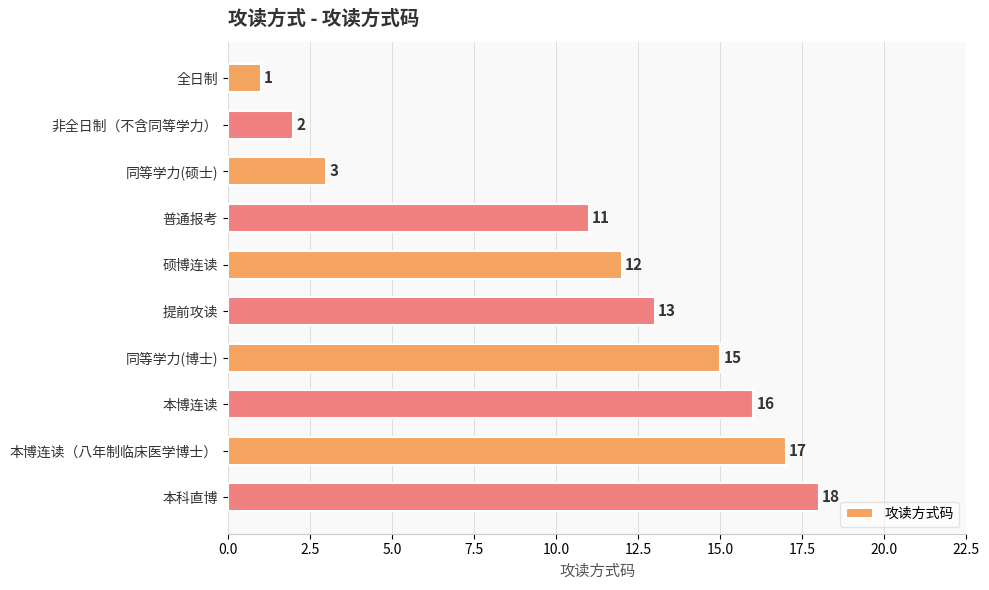

Are the bars horizontal?

Yes